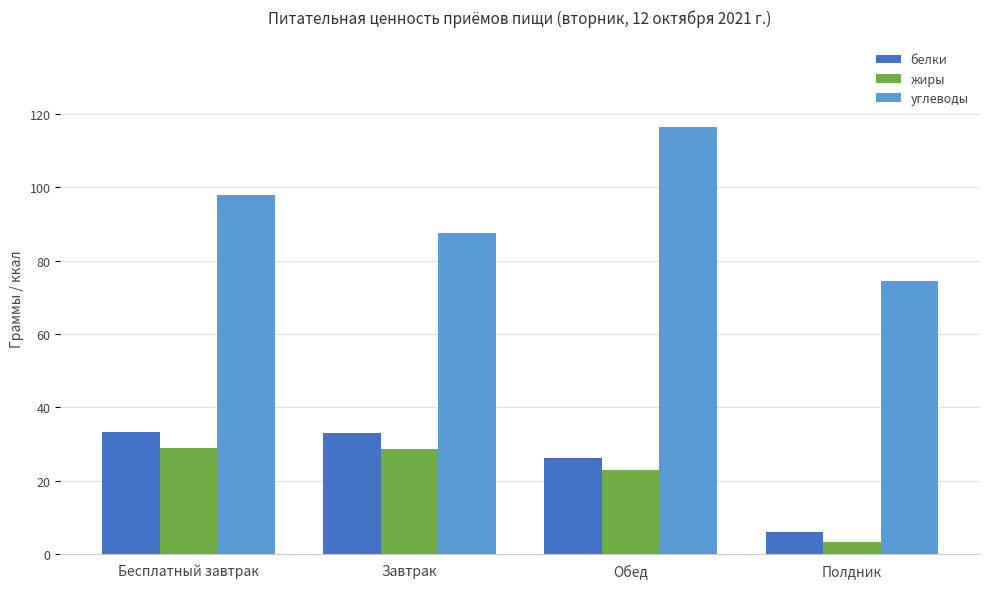

What is the difference between the highest and lowest values at Завтрак?

58.8